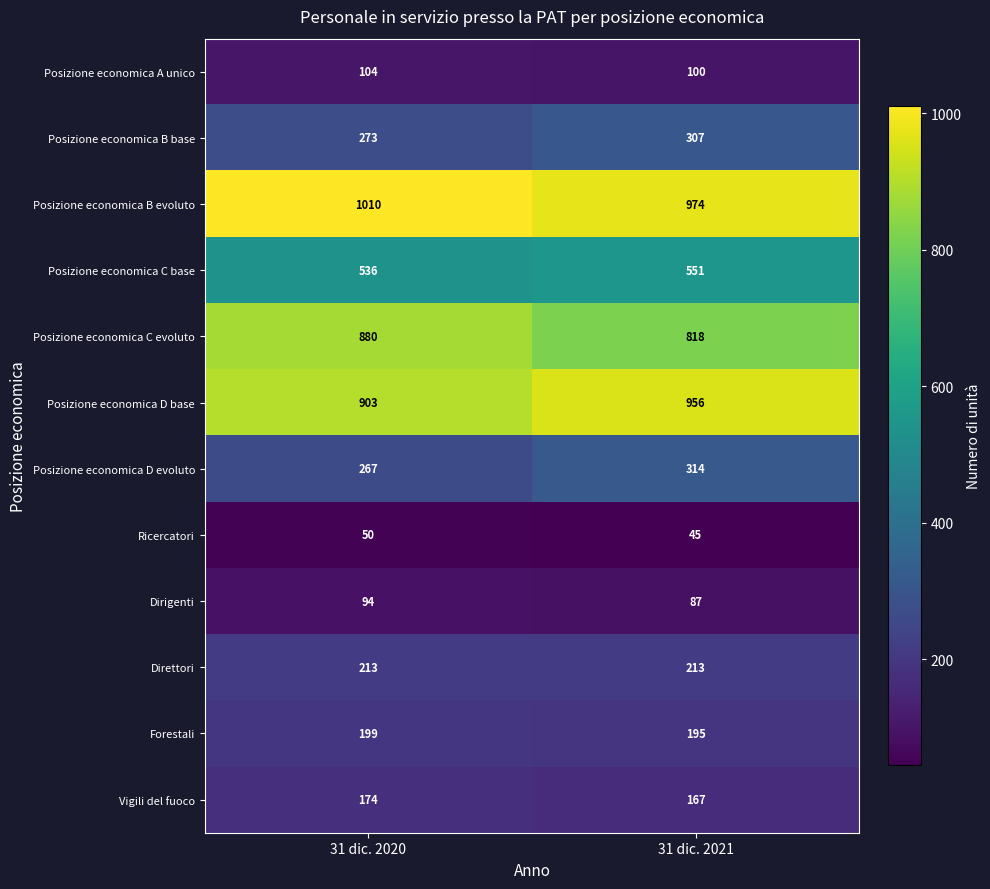

What is the maximum value for Ricercatori?

50